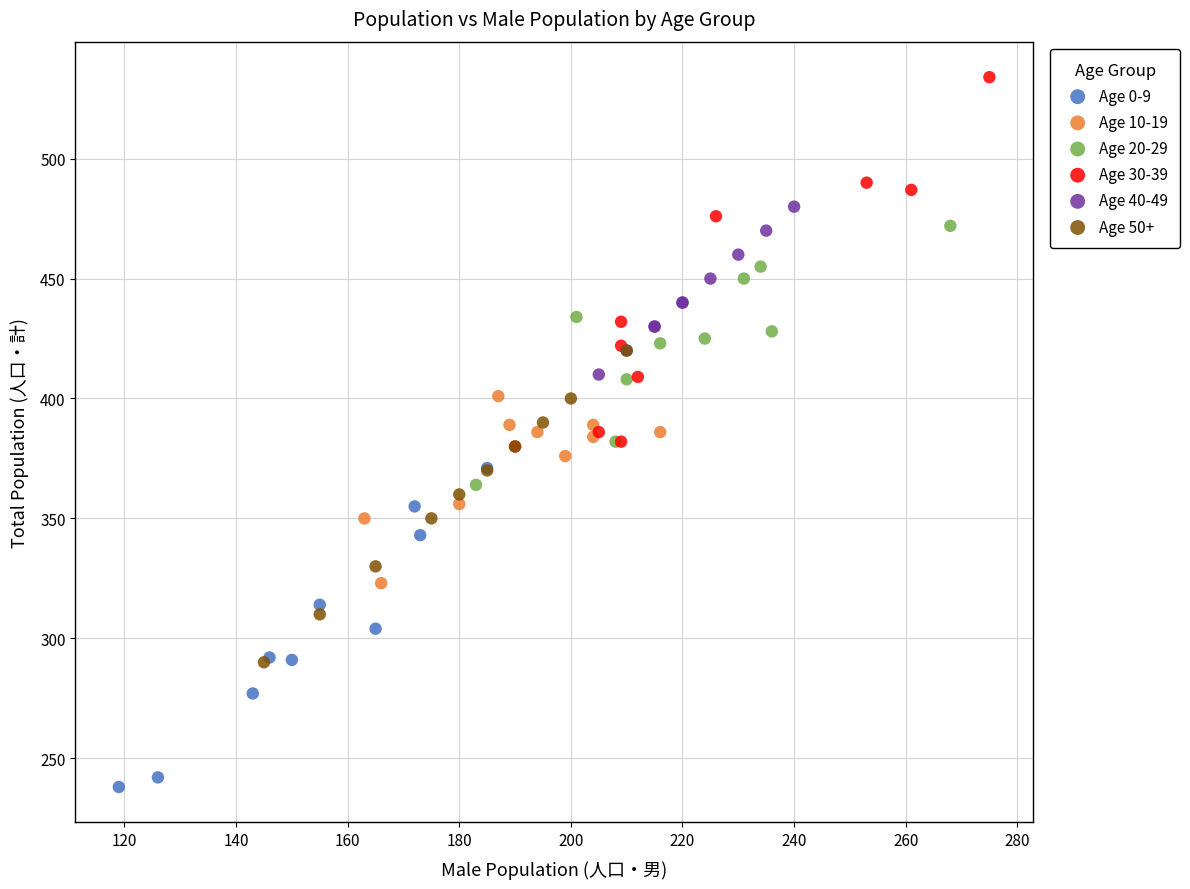

Which series has the largest Y range (max minus min)?

Age 30-39